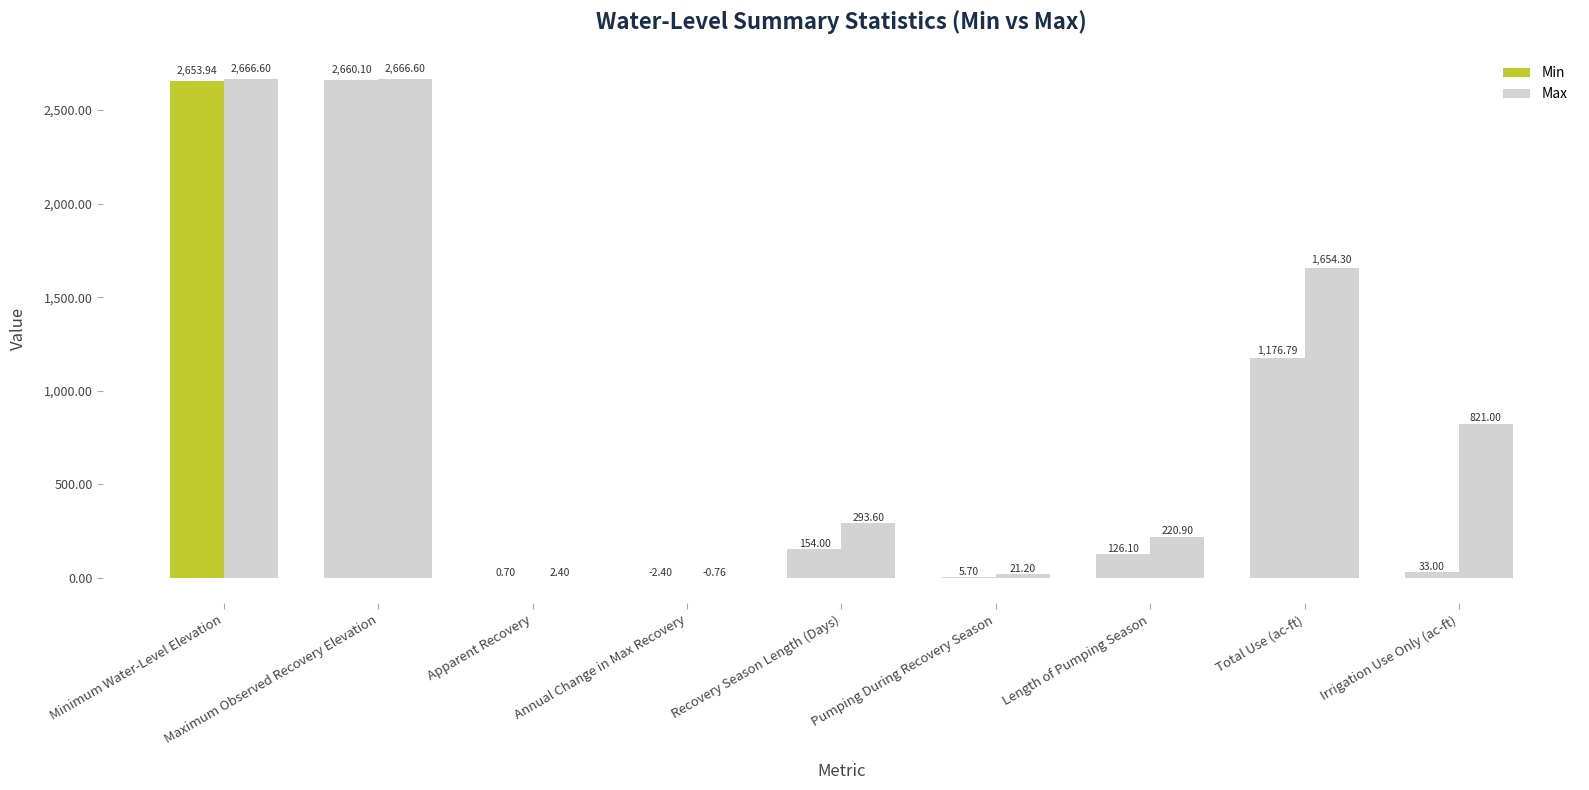

Where is Max nearest to the value 1332?

Total Use (ac-ft)